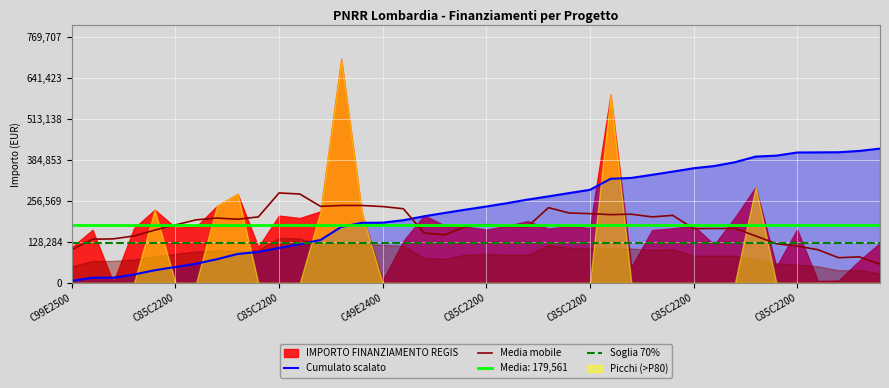

Does the chart display data point markers on the line(s)?

No